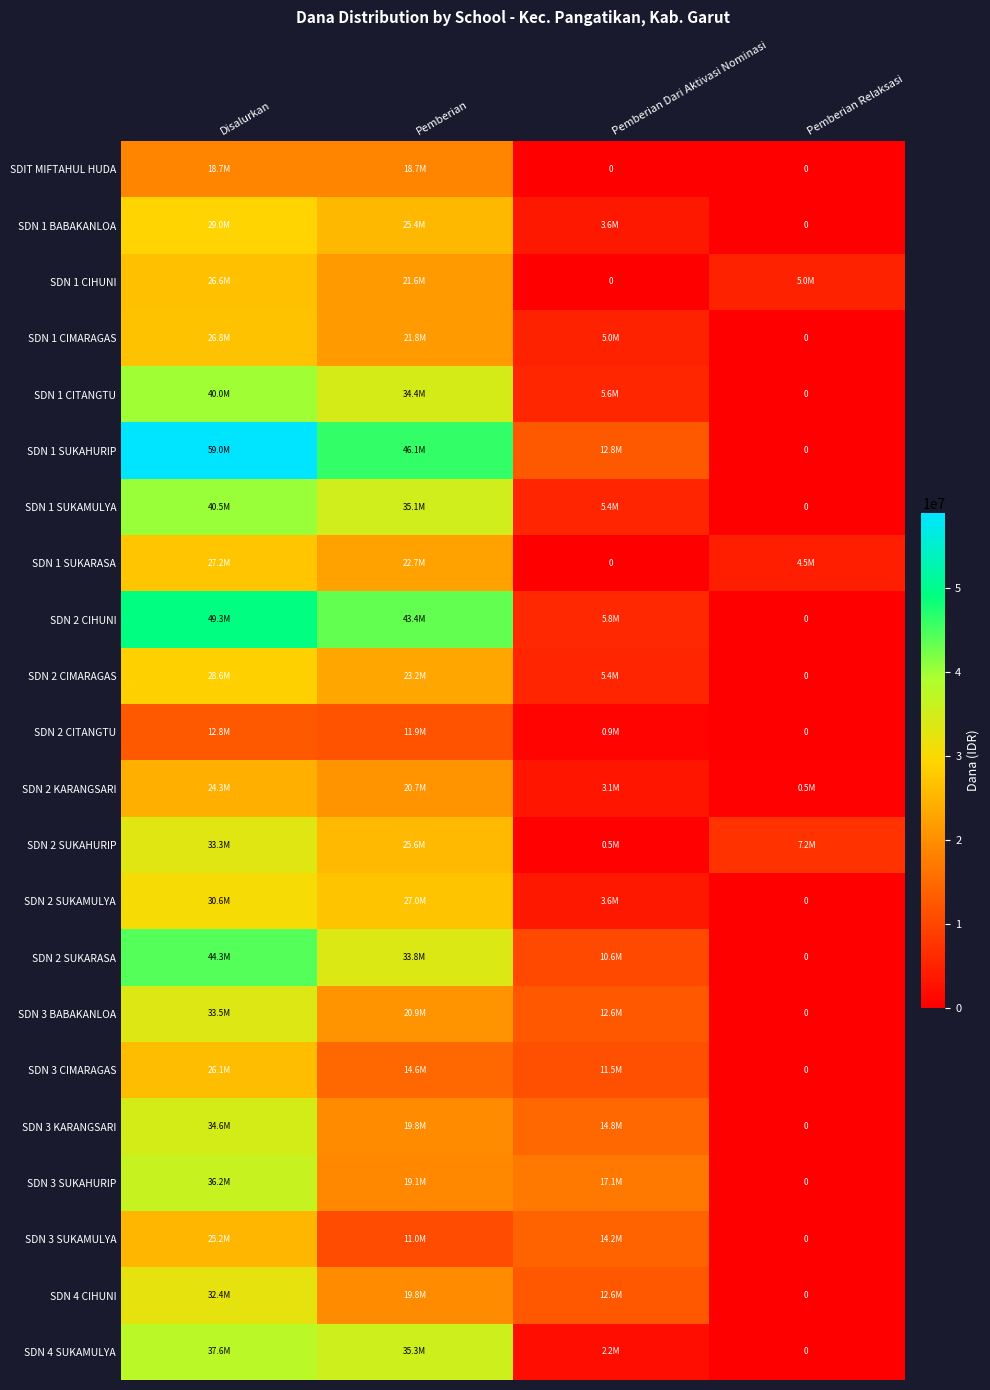

What is the sum of all SDN 4 CIHUNI values?

64800000